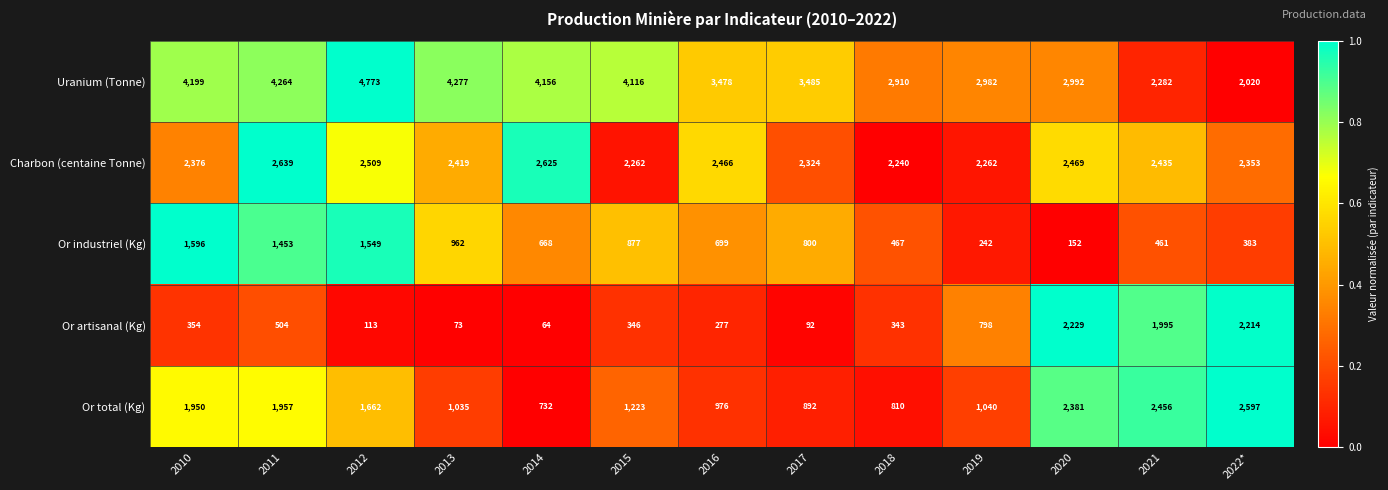

What is the average value of the Charbon (centaine Tonne) series?

2414